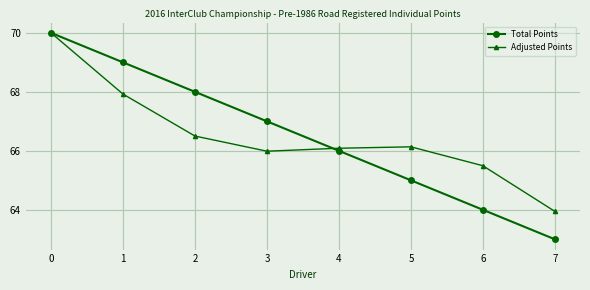

What is the difference between the maximum and minimum values in the Total Points series?

7.0